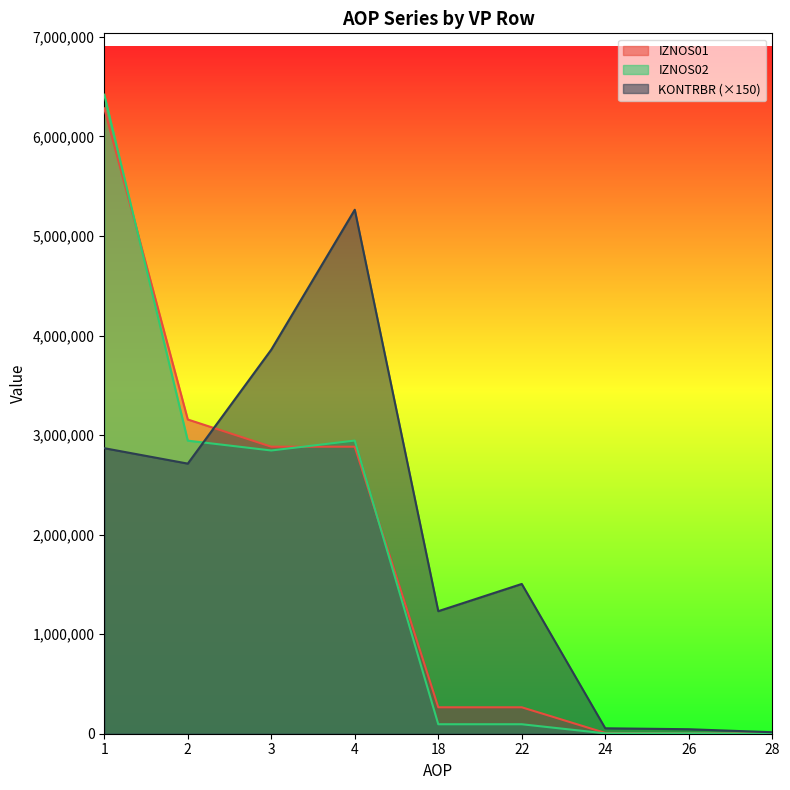

Which has a higher value, 24 or 18?

18